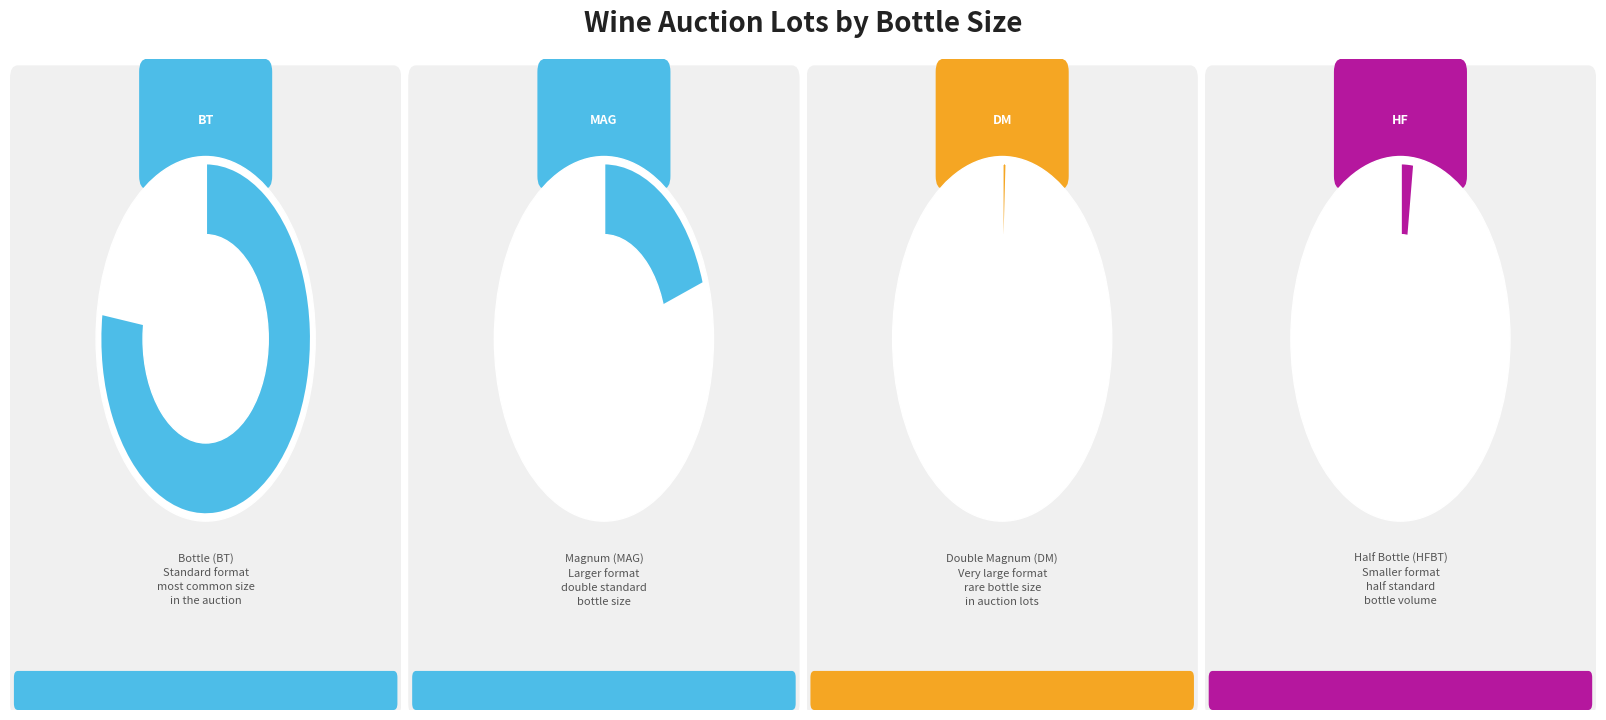

What is the majority slice?

BT